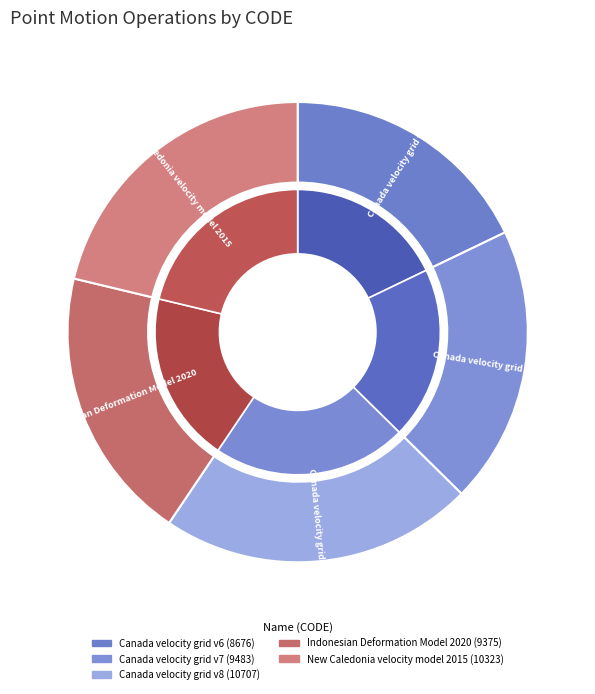

Which category has the smallest portion of the pie?

Canada velocity grid v6